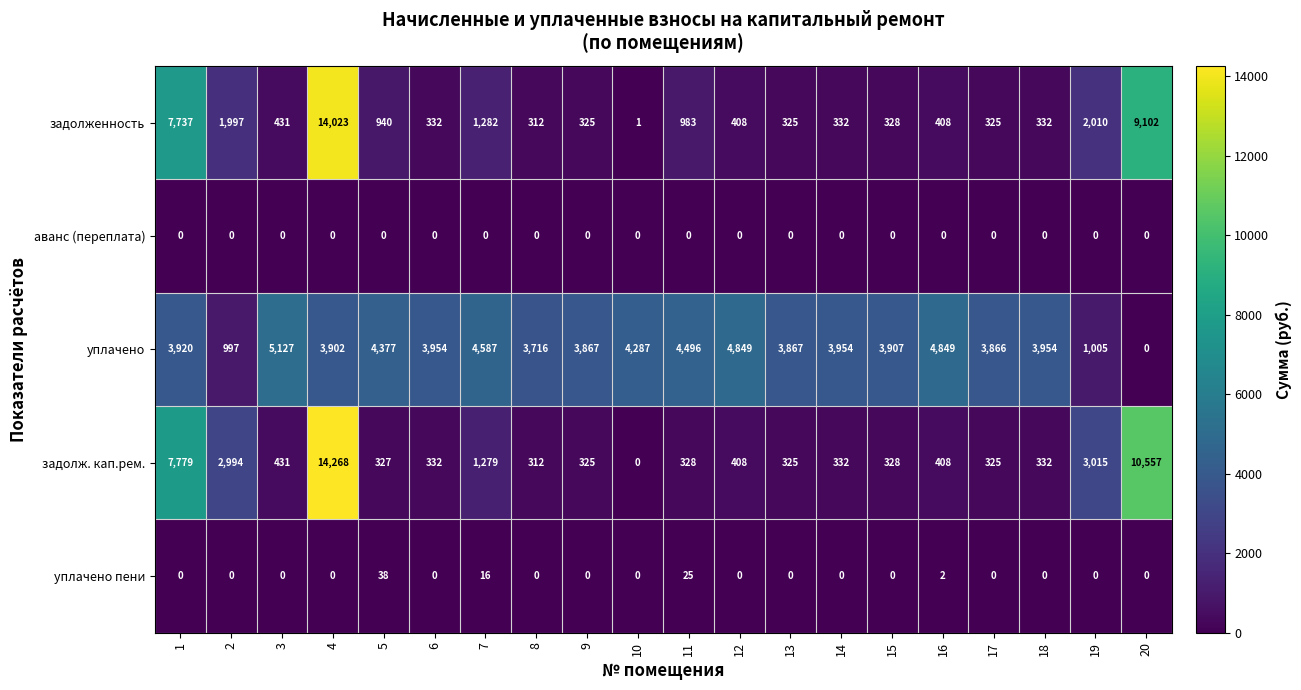

Rank the series by their maximum value, from lowest to highest.

аванс (переплата), уплачено пени, уплачено, задолженность, задолж. кап.рем.